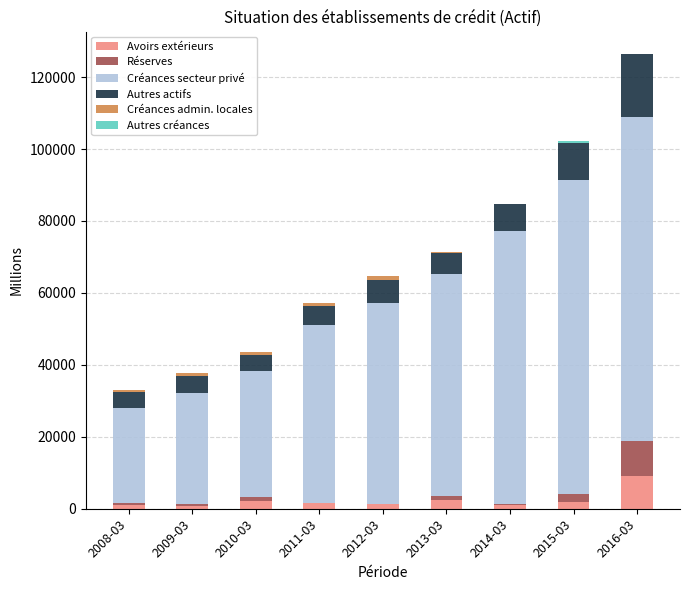

What is the maximum value for Avoirs extérieurs?

9209.5